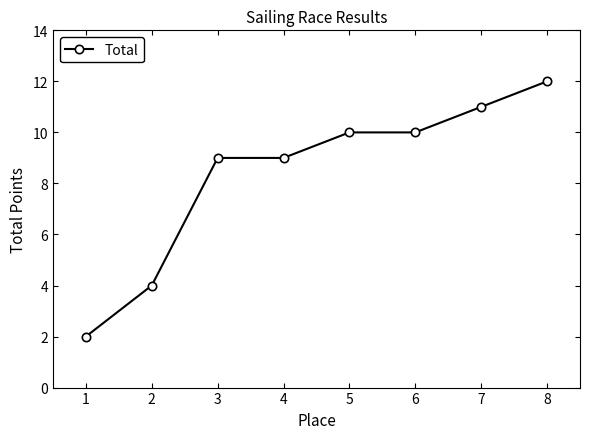

Is it true that the value at 3 is 15?

False